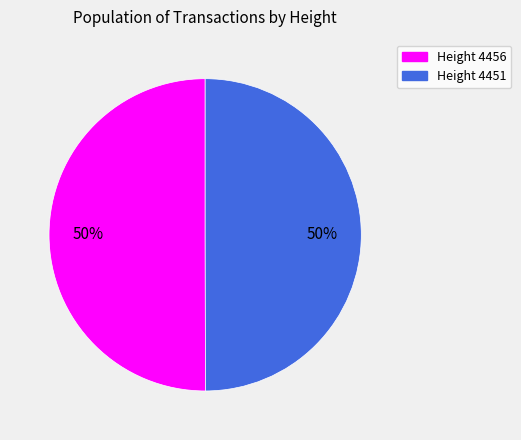

To the nearest percent, what is the average slice percentage?

50%